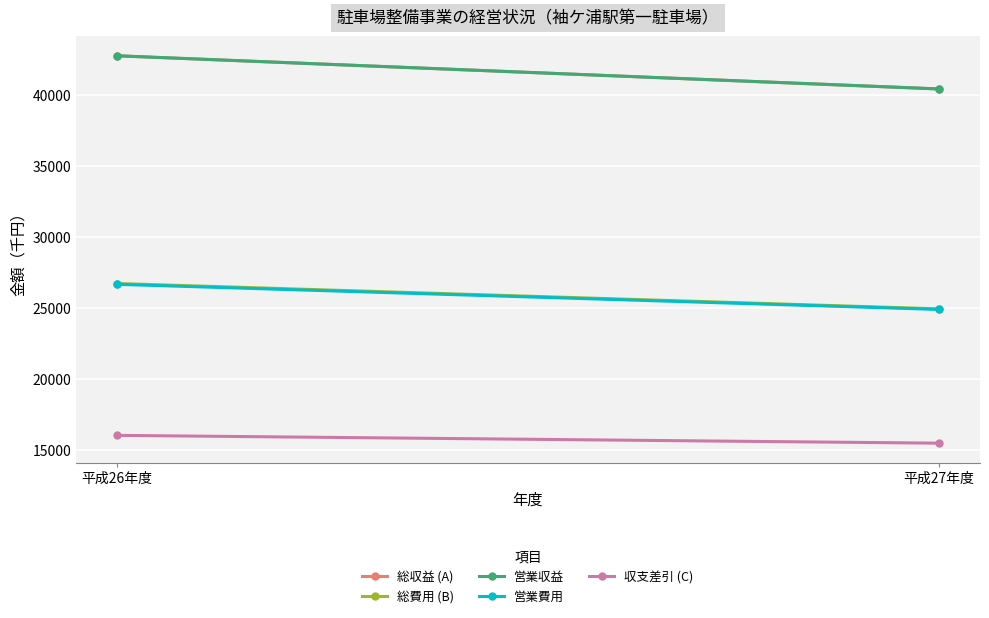

Reading left to right, list all the values displayed in this chart.

総収益 (A): 42793	40457
総費用 (B): 26747	24961
営業収益: 42793	40457
営業費用: 26688	24918
収支差引 (C): 16046	15496